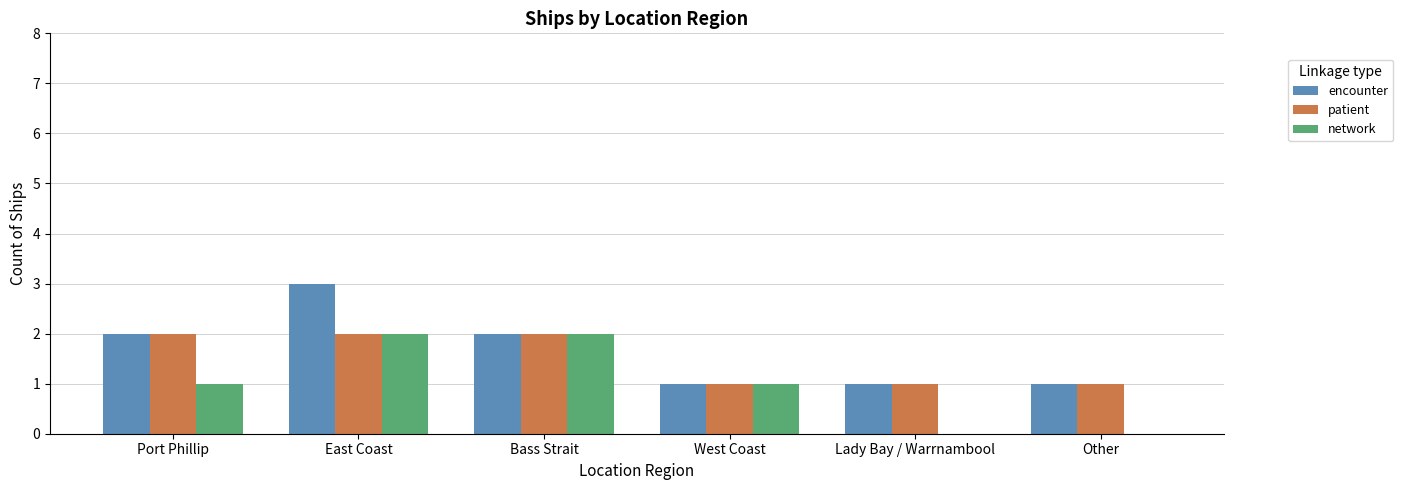

What is the sum of all encounter values?

10